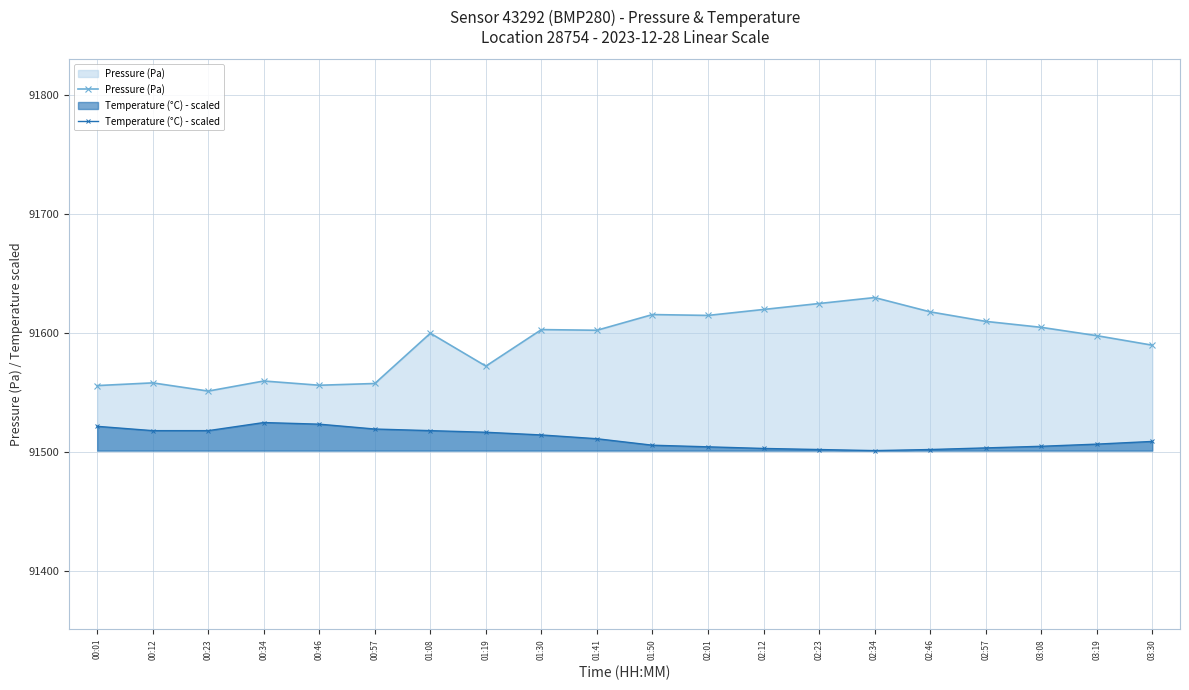

What is the difference between the maximum and minimum values in the Temperature (°C) - scaled series?

23.6